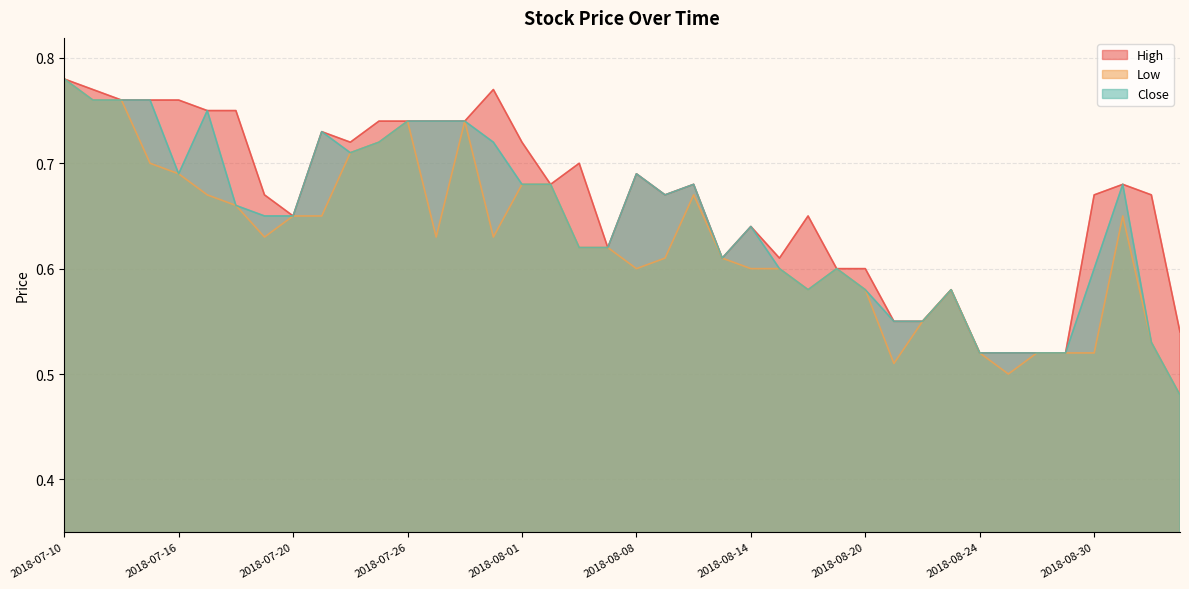

What is the label of the 4th point from the left?

2018-07-13